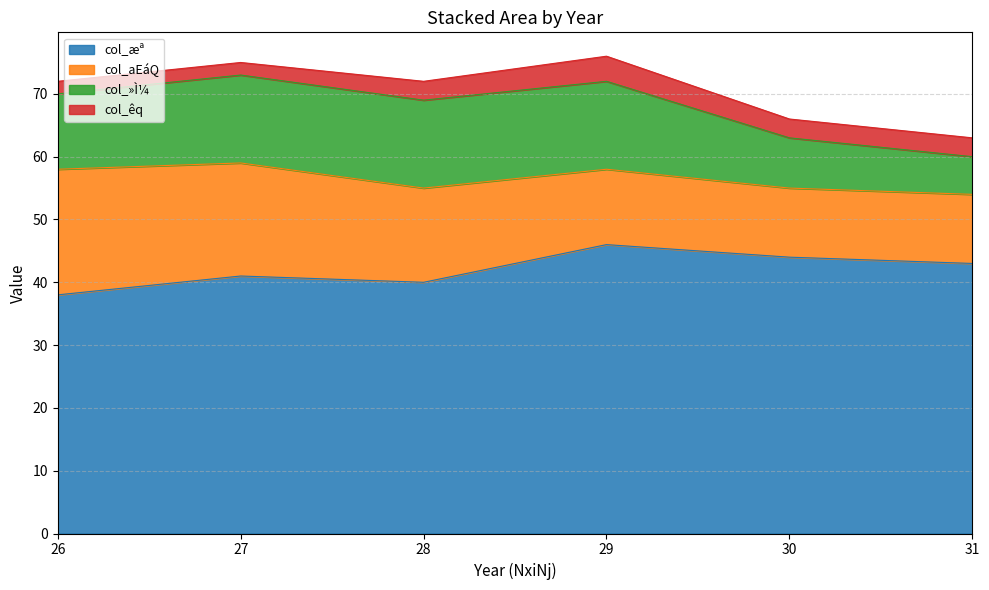

What is the total value across all series at 31?

63